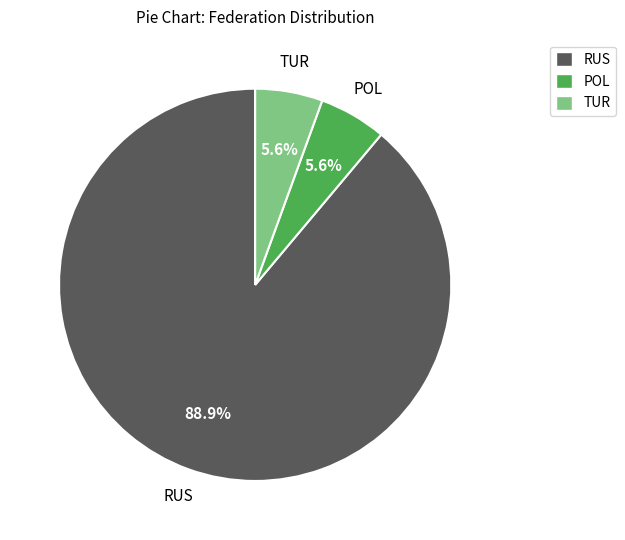

How much of the chart is everything except TUR?

94.4%